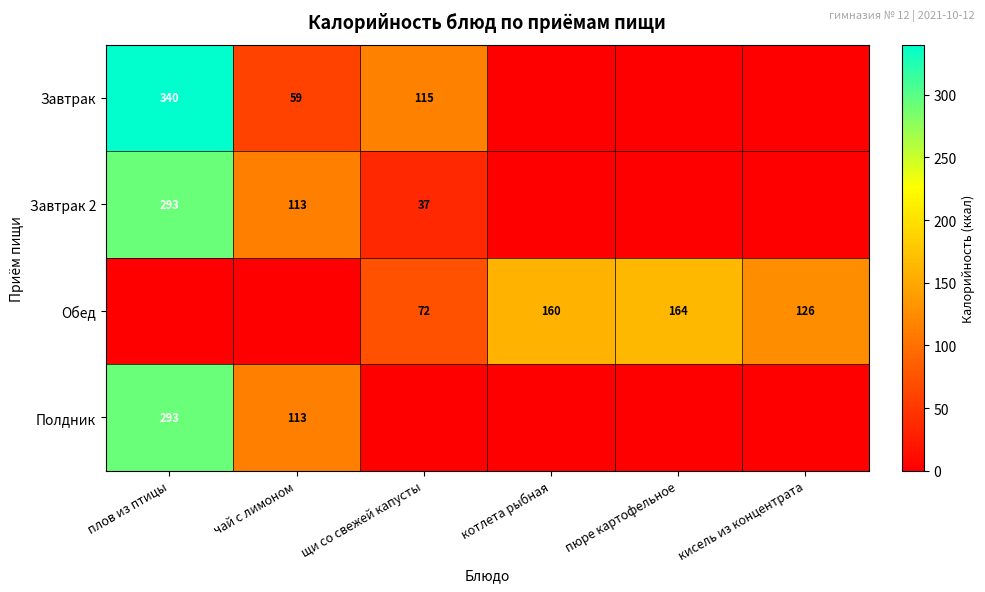

The value of Полдник at плов из птицы is 475. True or false?

False